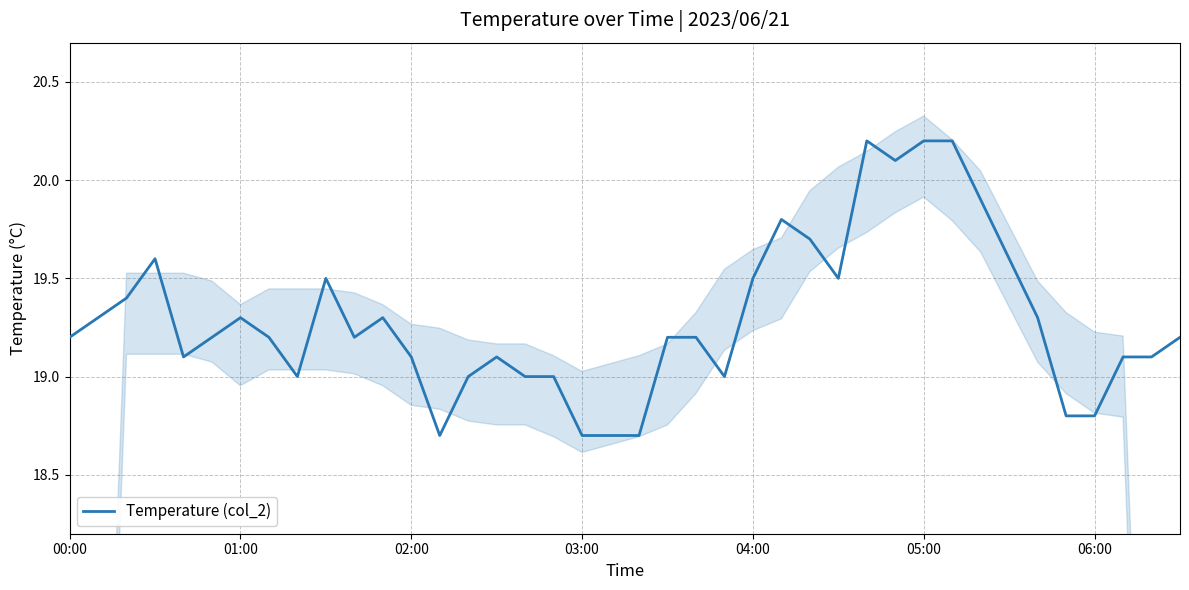

The Temperature (col_2) series shows 19.5 at 04:00. True or false?

True